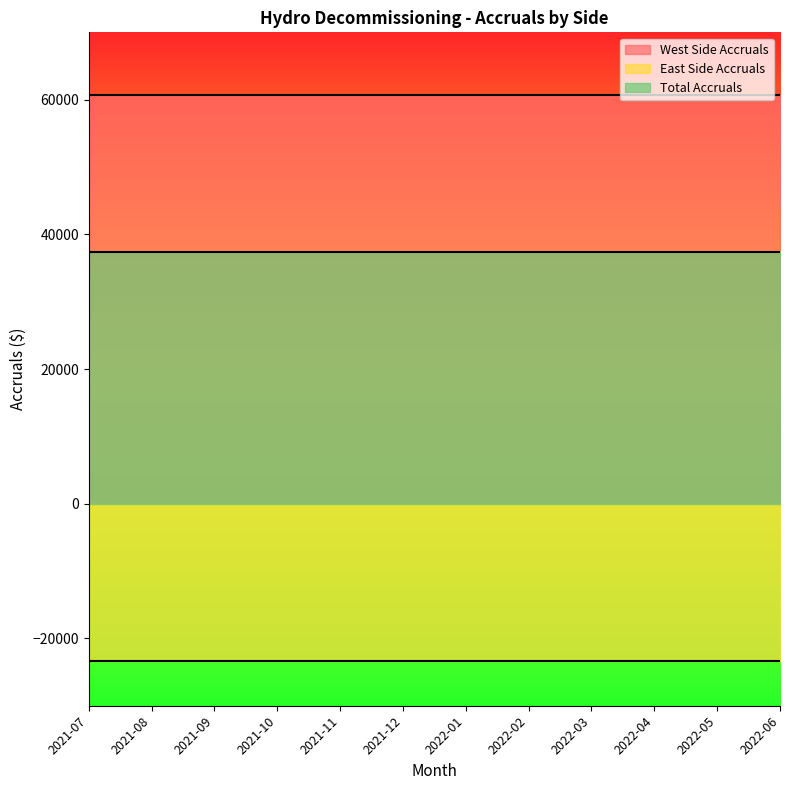

Read the Total Accruals value at 2022-03.

37343.7